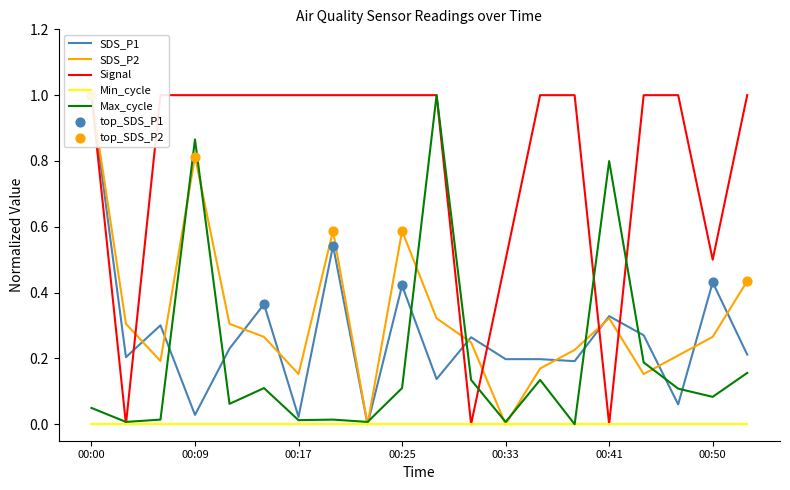

At how many categories does at least one series exceed 0?

20